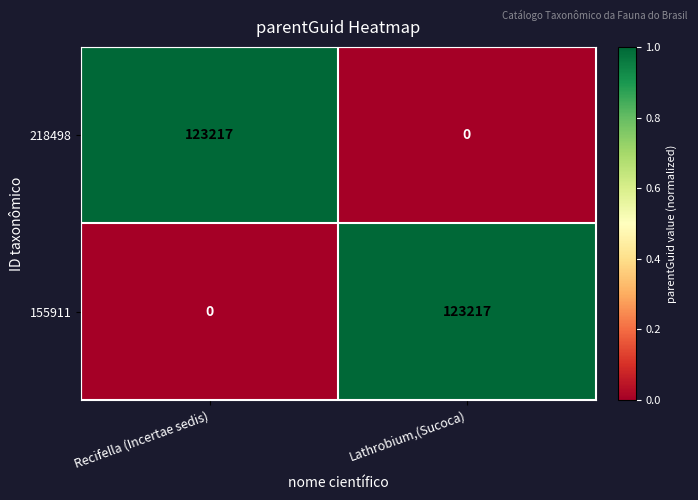

What is the greatest value displayed?

123217